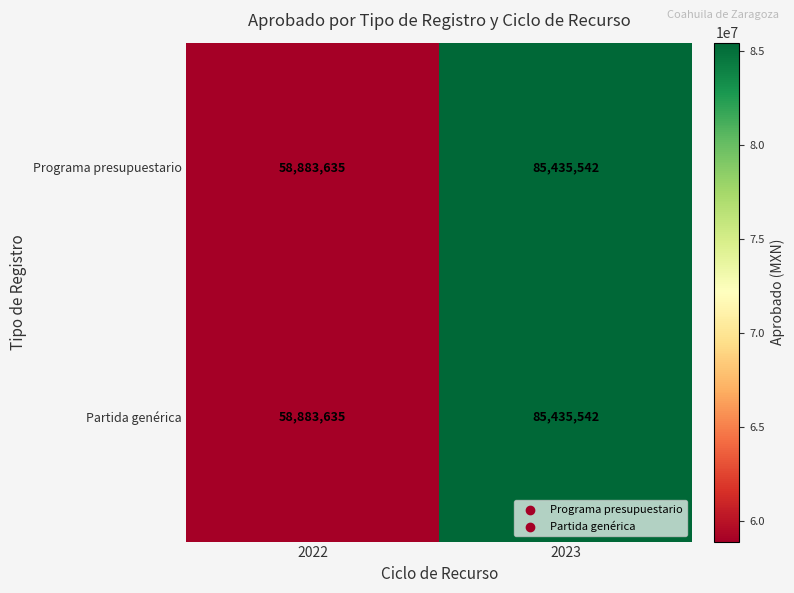

What is the minimum value shown in the chart?

58883635